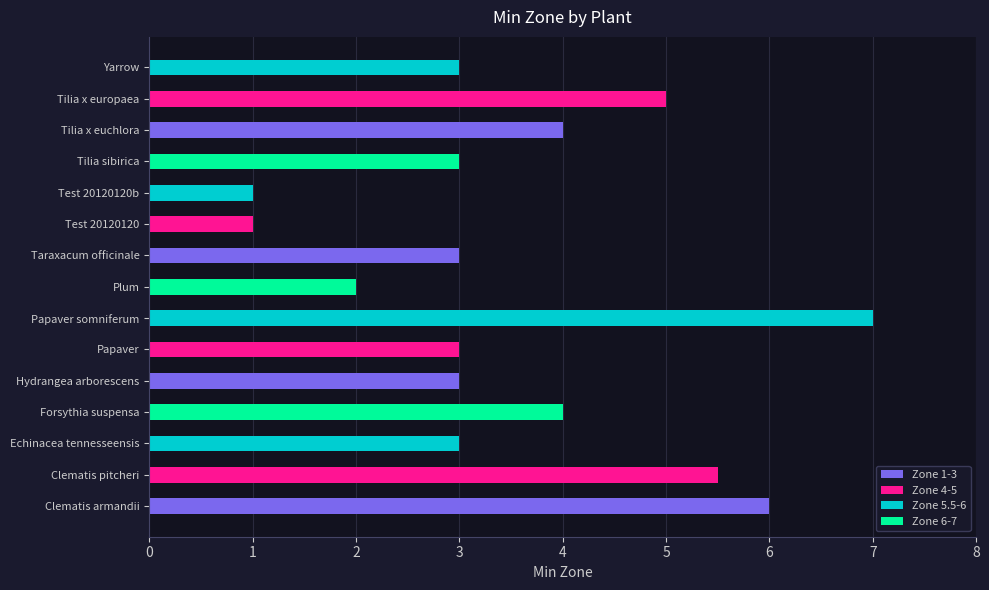

Which category has the highest value across all series?

Papaver somniferum